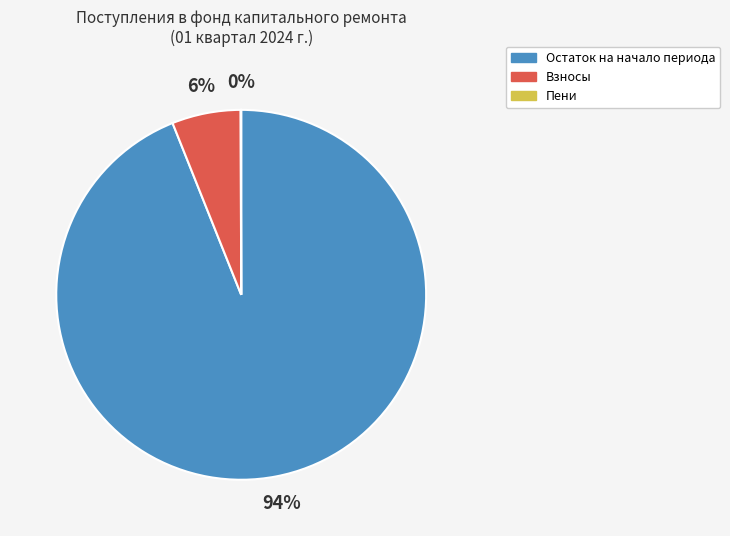

Which slice is the largest?

Остаток на начало периода